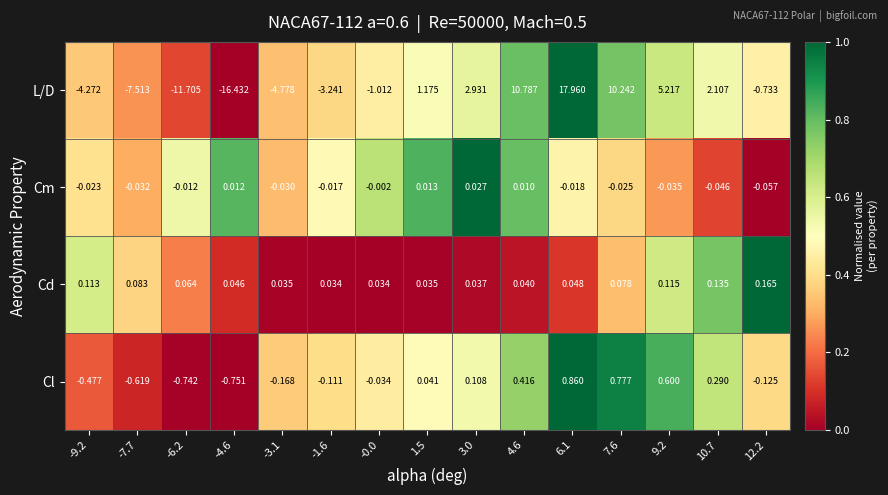

Is the value of Cd at -0.0 greater than the value of Cm at 4.6?

Yes